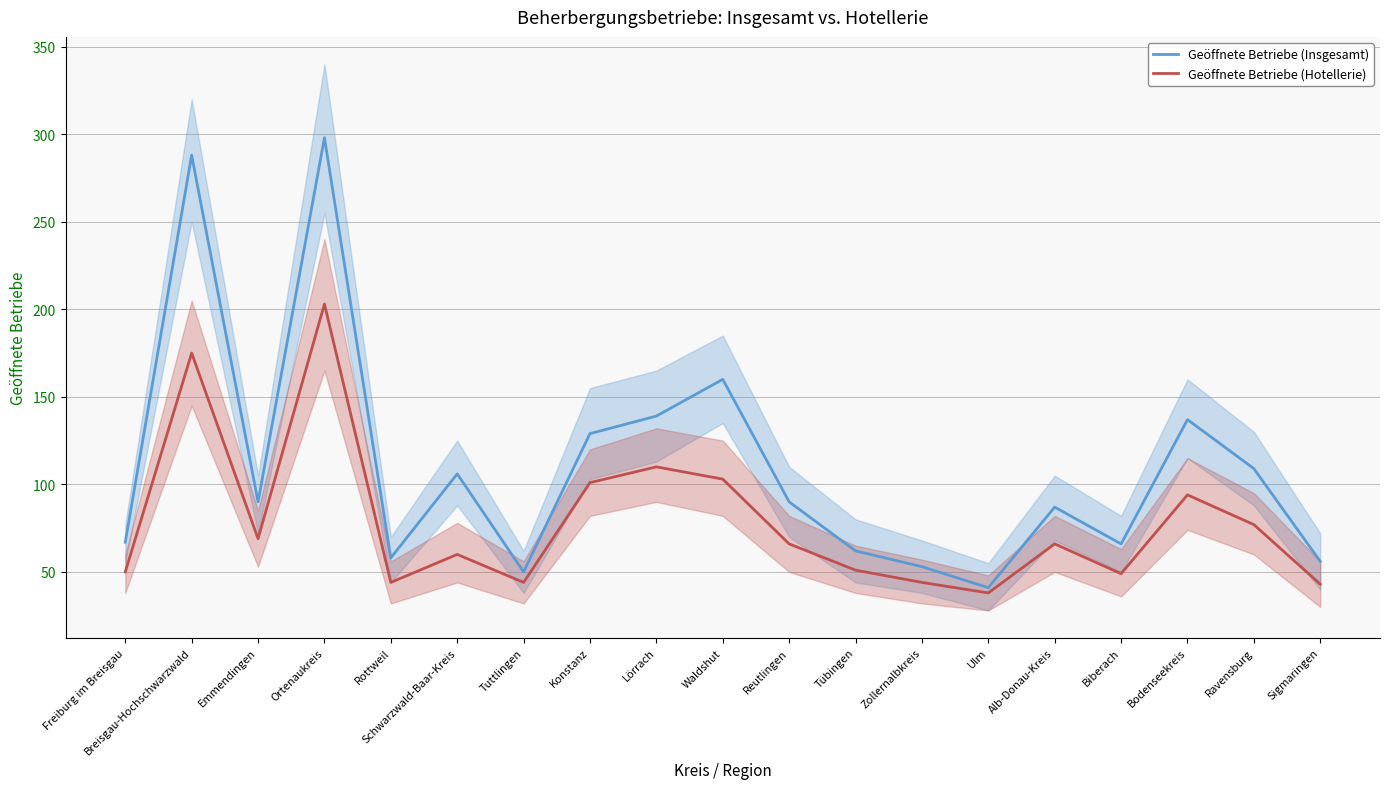

Reading left to right, what are all the values shown in this chart?

Geöffnete Betriebe (Insgesamt): Freiburg im Breisgau=67	Breisgau-Hochschwarzwald=288	Emmendingen=90	Ortenaukreis=298	Rottweil=58	Schwarzwald-Baar-Kreis=106	Tuttlingen=50	Konstanz=129	Lörrach=139	Waldshut=160	Reutlingen=90	Tübingen=62	Zollernalbkreis=53	Ulm=41	Alb-Donau-Kreis=87	Biberach=66	Bodenseekreis=137	Ravensburg=109	Sigmaringen=56
Geöffnete Betriebe (Hotellerie): Freiburg im Breisgau=50	Breisgau-Hochschwarzwald=175	Emmendingen=69	Ortenaukreis=203	Rottweil=44	Schwarzwald-Baar-Kreis=60	Tuttlingen=44	Konstanz=101	Lörrach=110	Waldshut=103	Reutlingen=66	Tübingen=51	Zollernalbkreis=44	Ulm=38	Alb-Donau-Kreis=66	Biberach=49	Bodenseekreis=94	Ravensburg=77	Sigmaringen=43